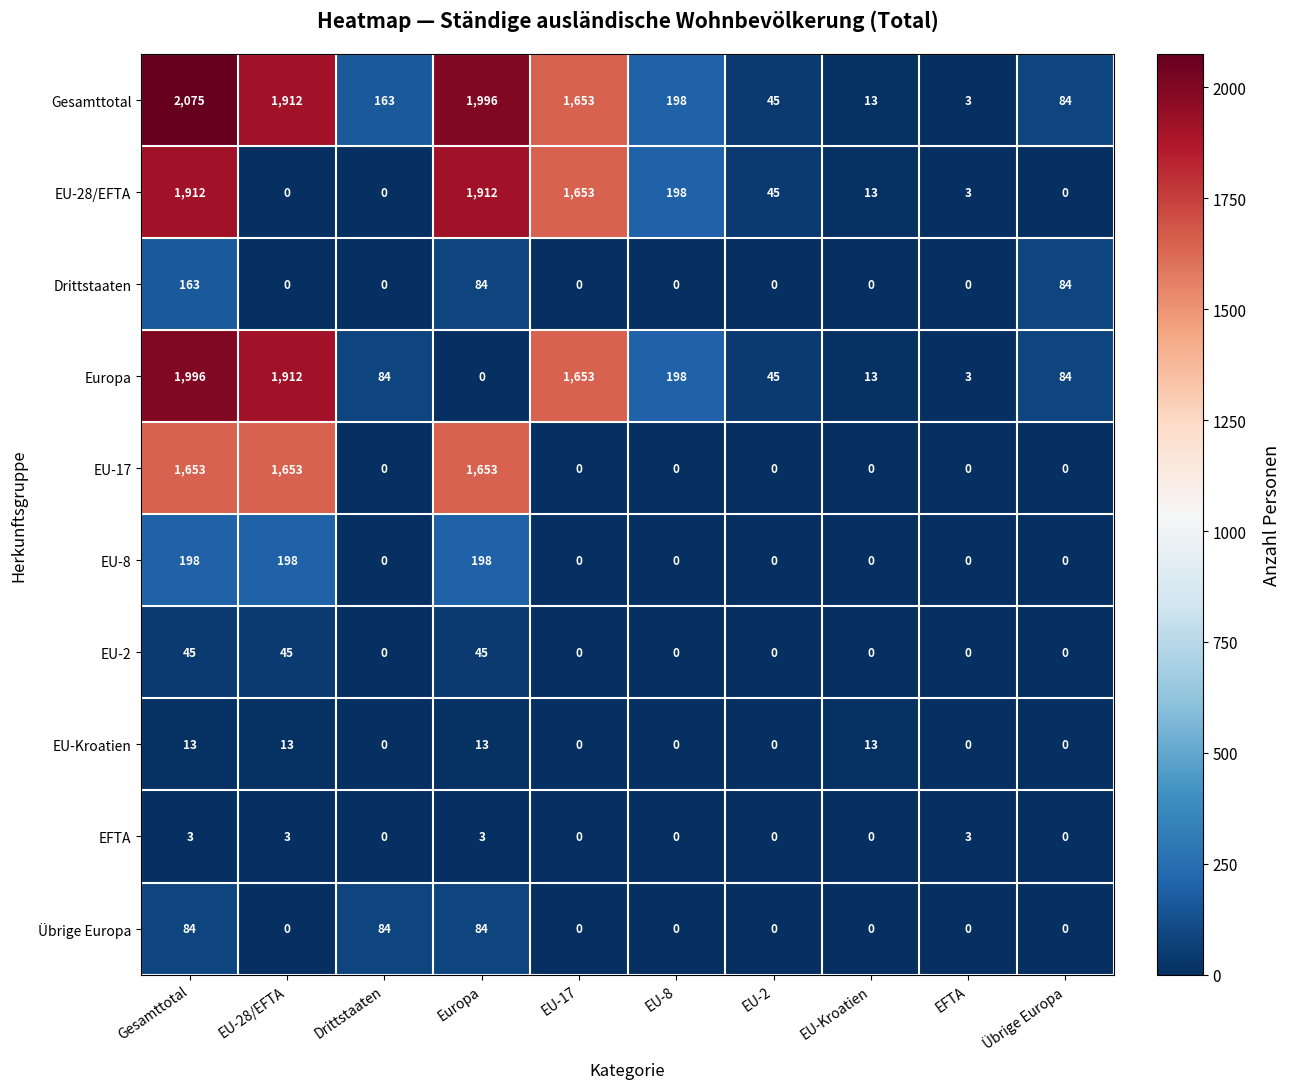

Which label corresponds to the largest value in the chart?

Gesamttotal